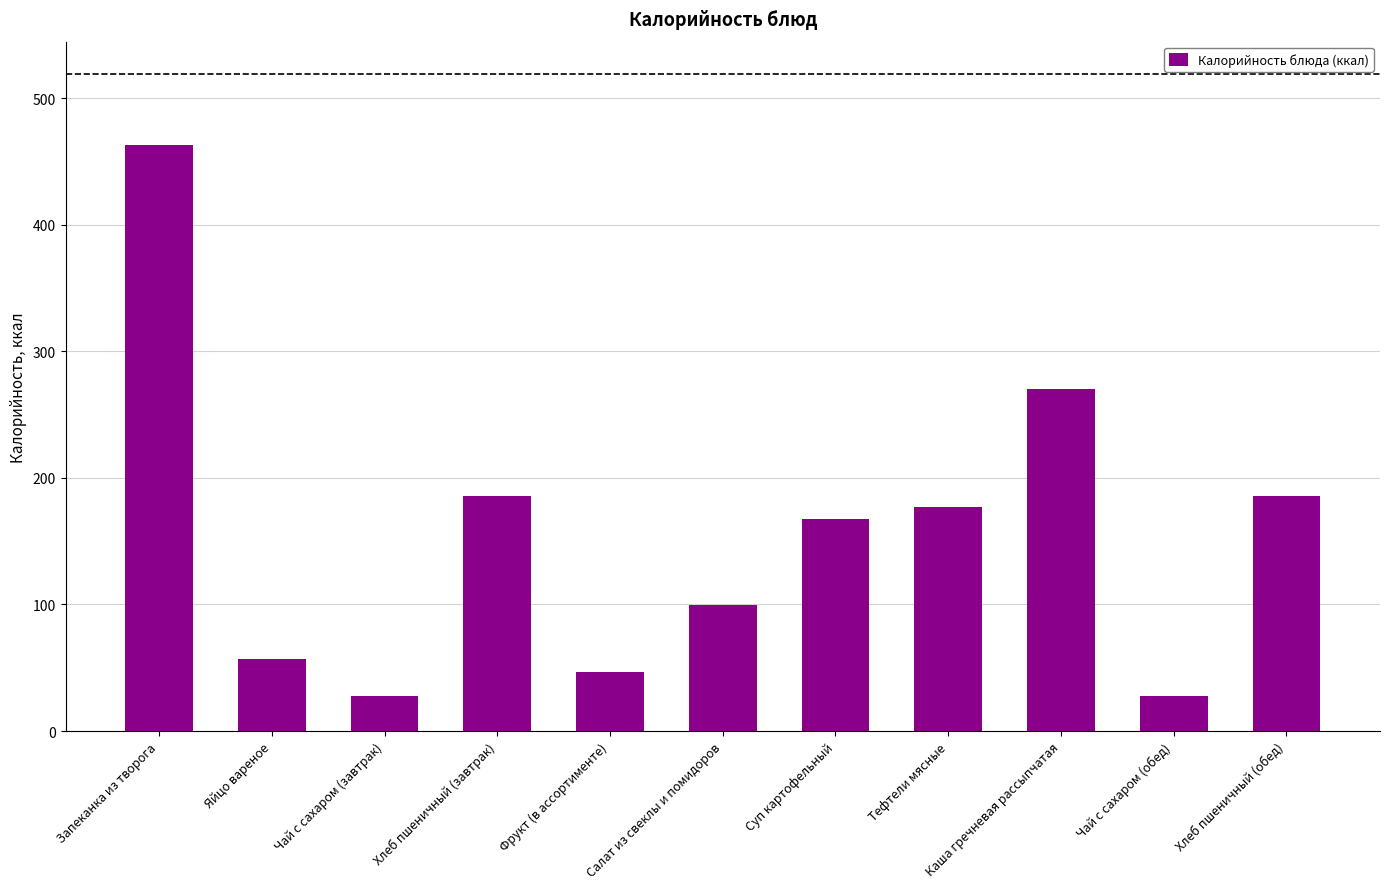

What is the difference between the values at Запеканка из творога and Чай с сахаром (обед)?

435.1